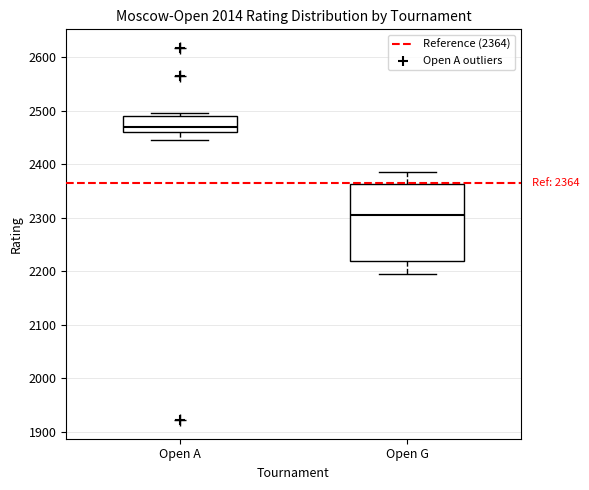

Which box has the highest median line?

Open A